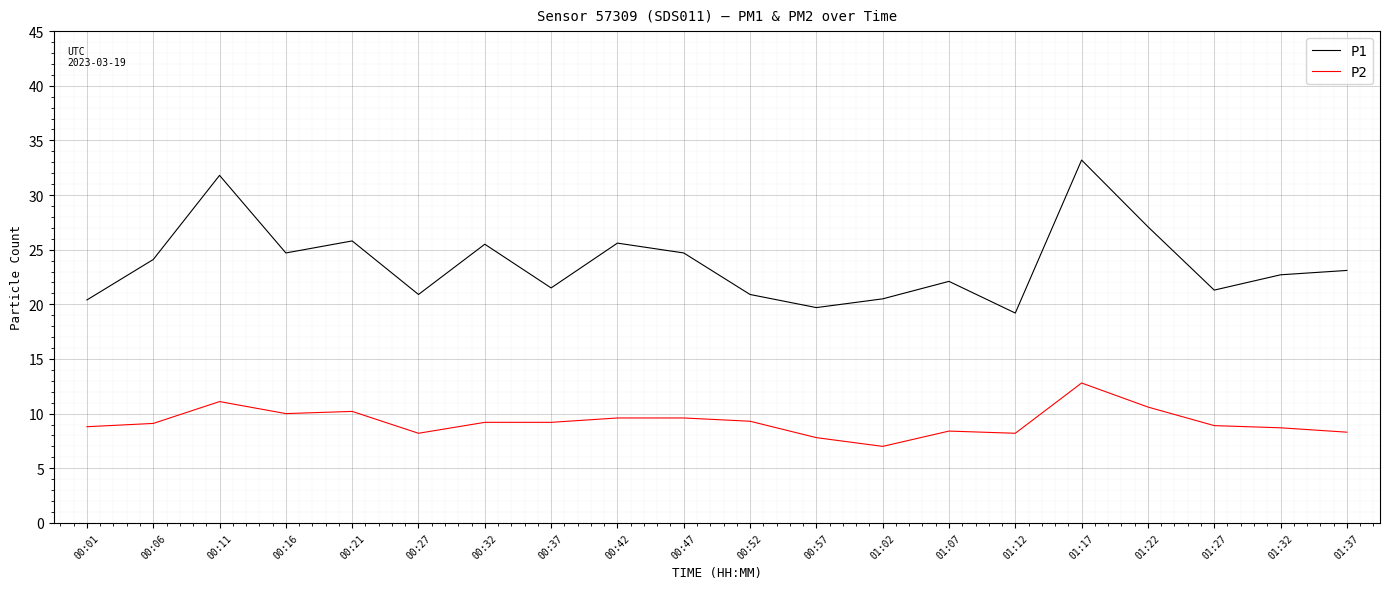

True or false: P1 and P2 cross at least once.

False